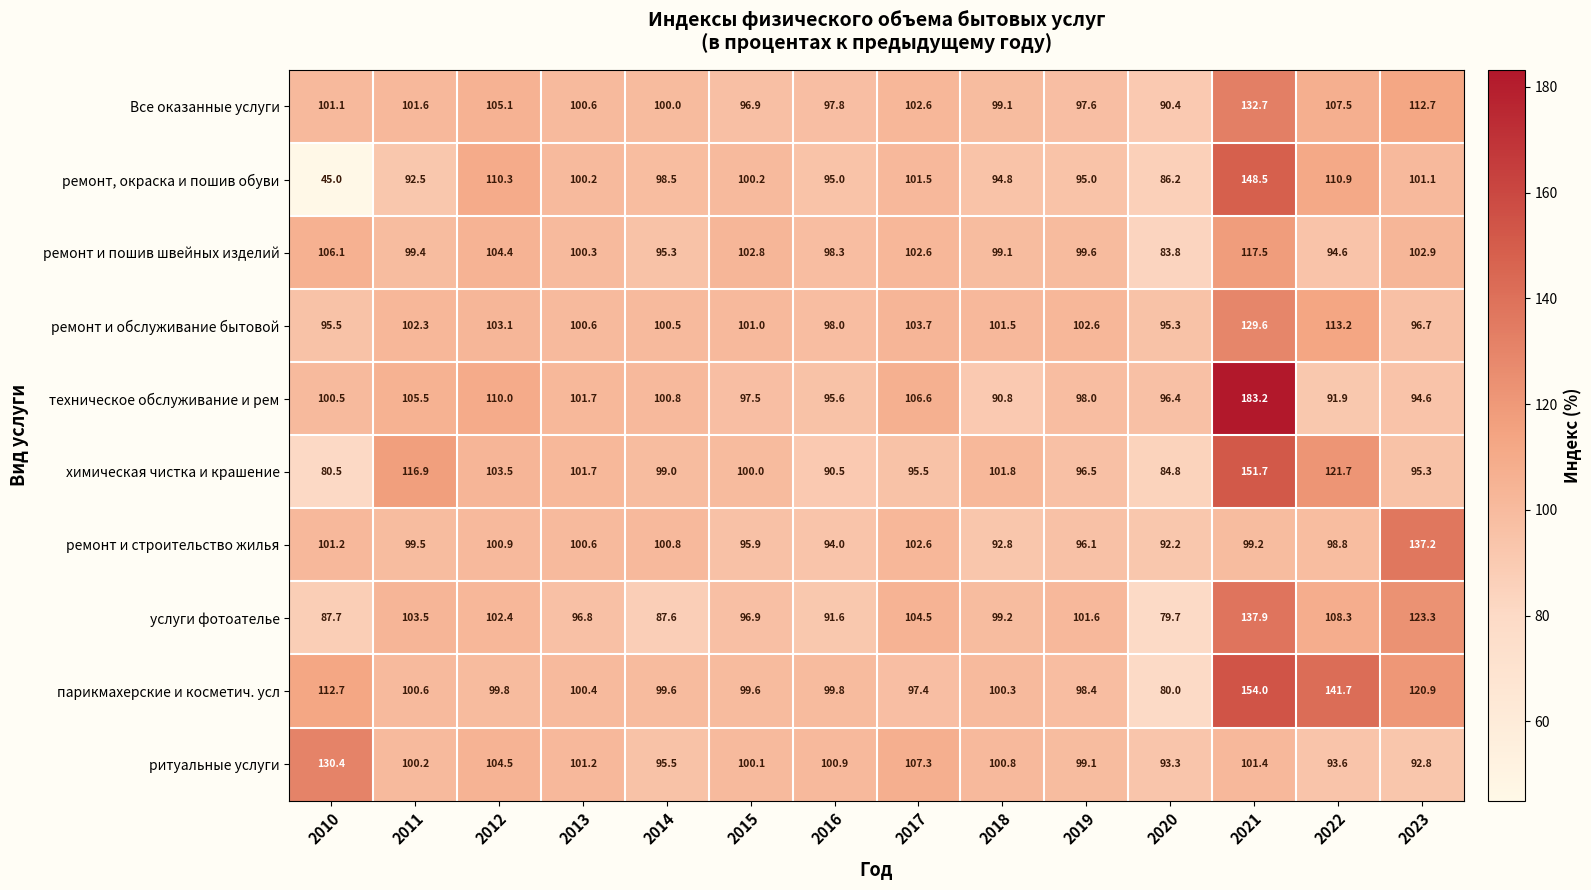

What is the maximum value shown in the chart?

183.2